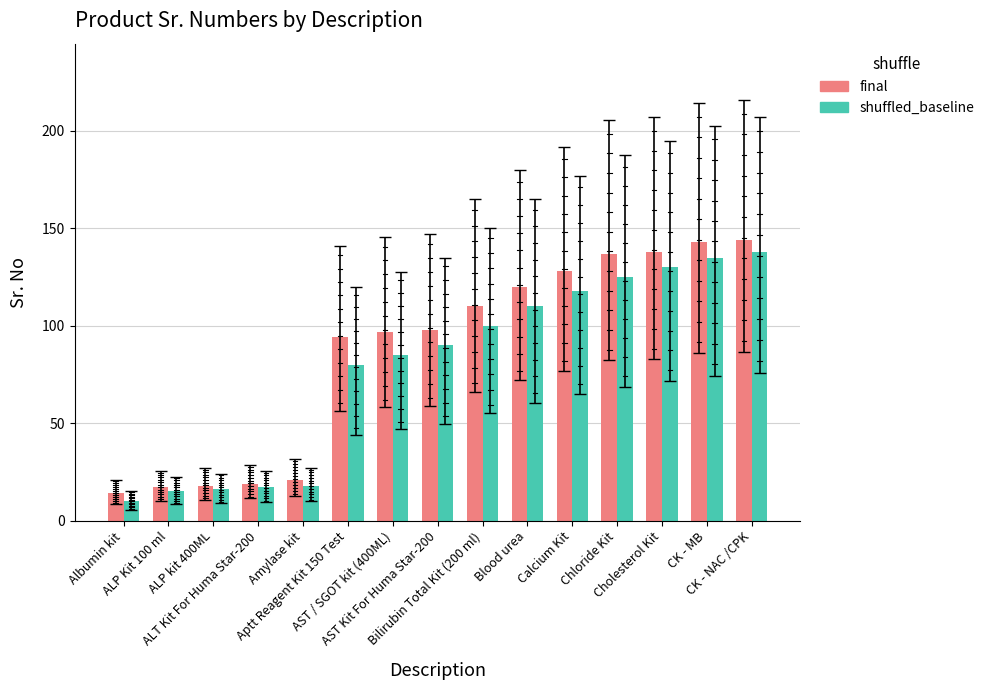

What is the label of the 10th bar from the right?

Aptt Reagent Kit 150 Test